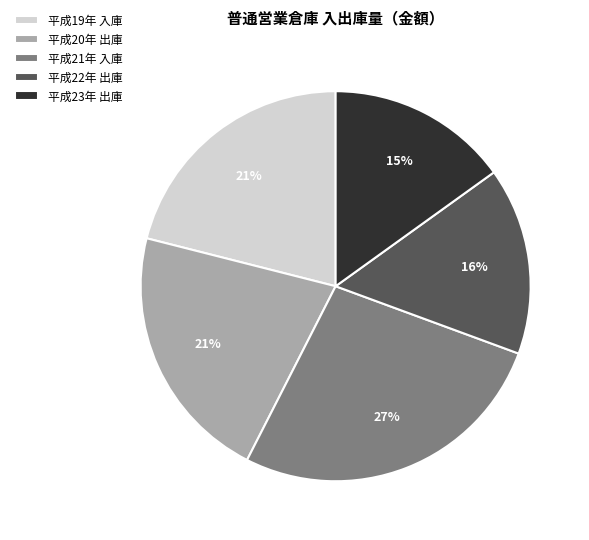

To the nearest percent, what percentage of the pie is 平成21年 入庫?

27%